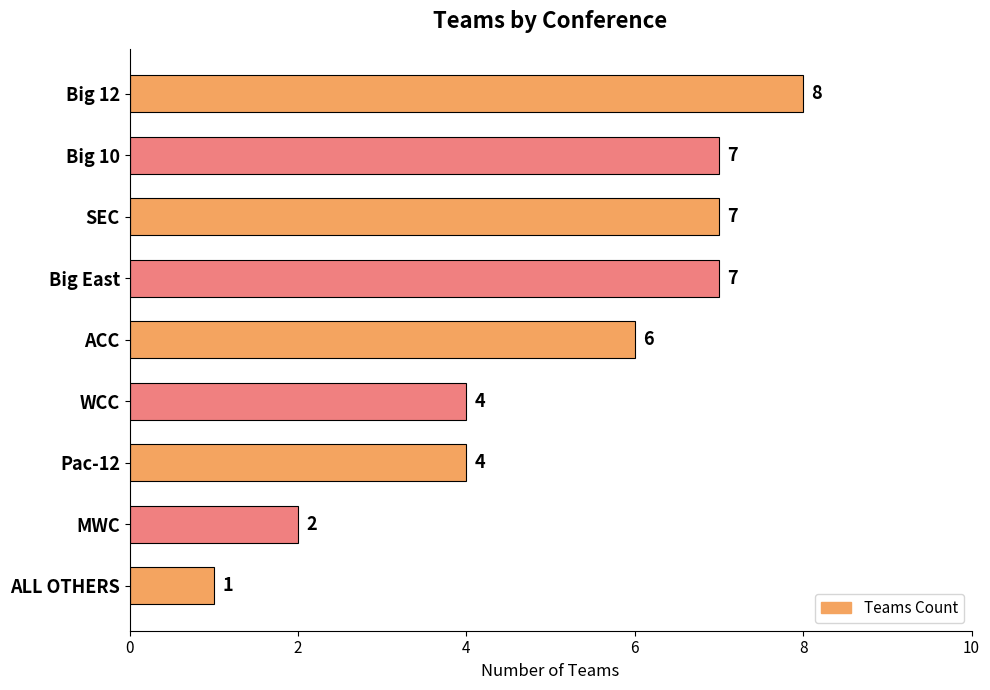

How many values are between 4 and 7?

6